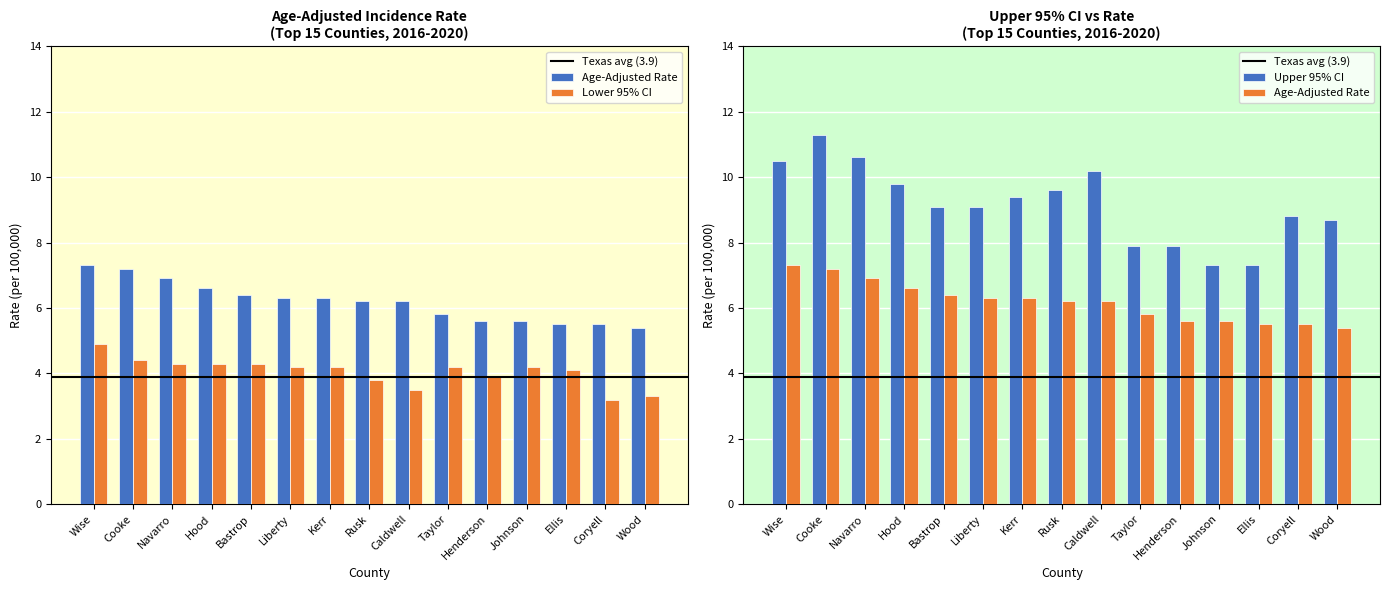

At Kerr, list the series in order from largest to smallest.

Upper 95% CI, Age-Adjusted Incidence Rate, Lower 95% CI